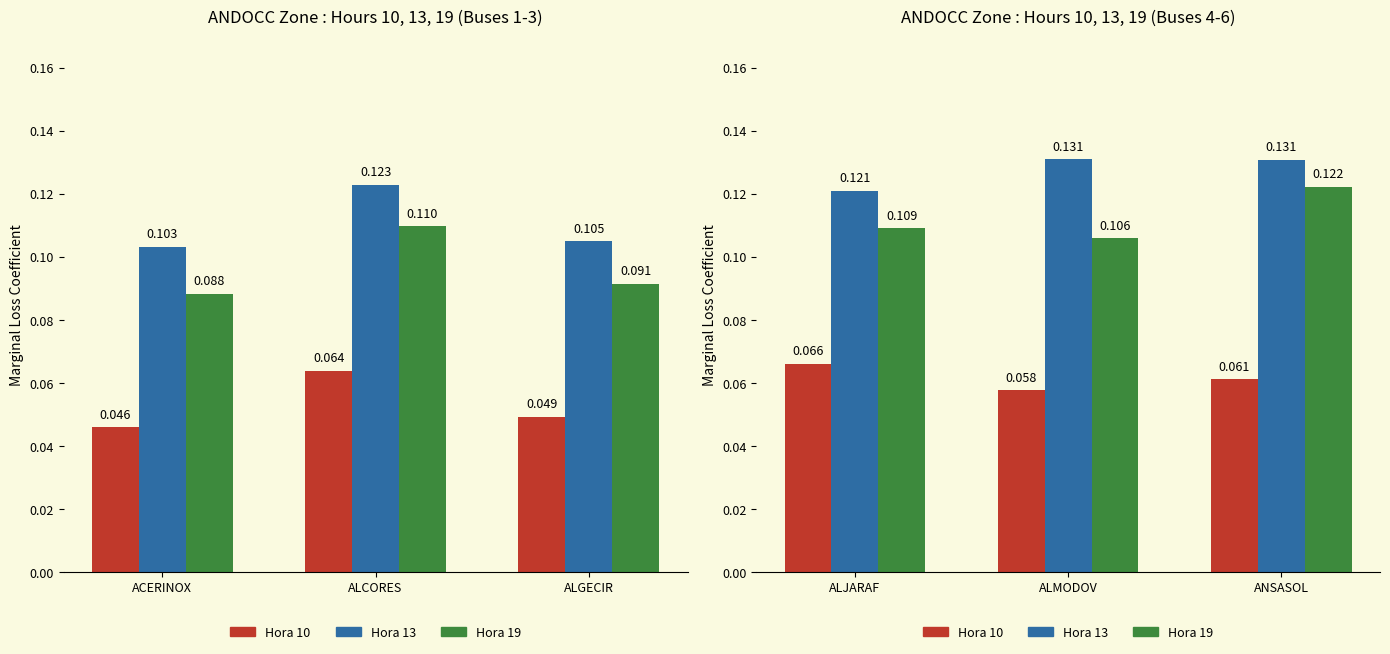

Rank the series by their maximum value, from highest to lowest.

Hora 13, Hora 19, Hora 10